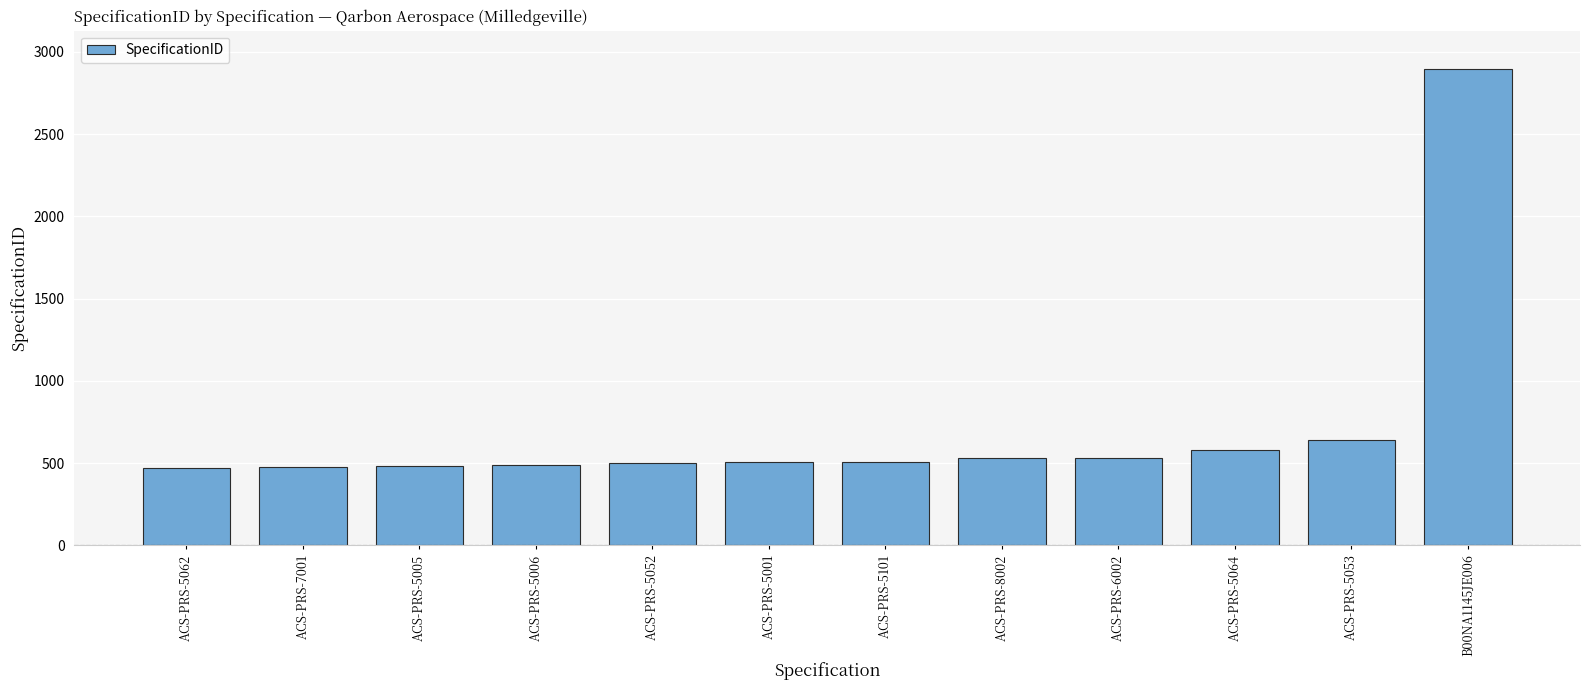

Approximately how many times larger is the value at ACS-PRS-5005 compared to B00NA1145JE006?

0.2